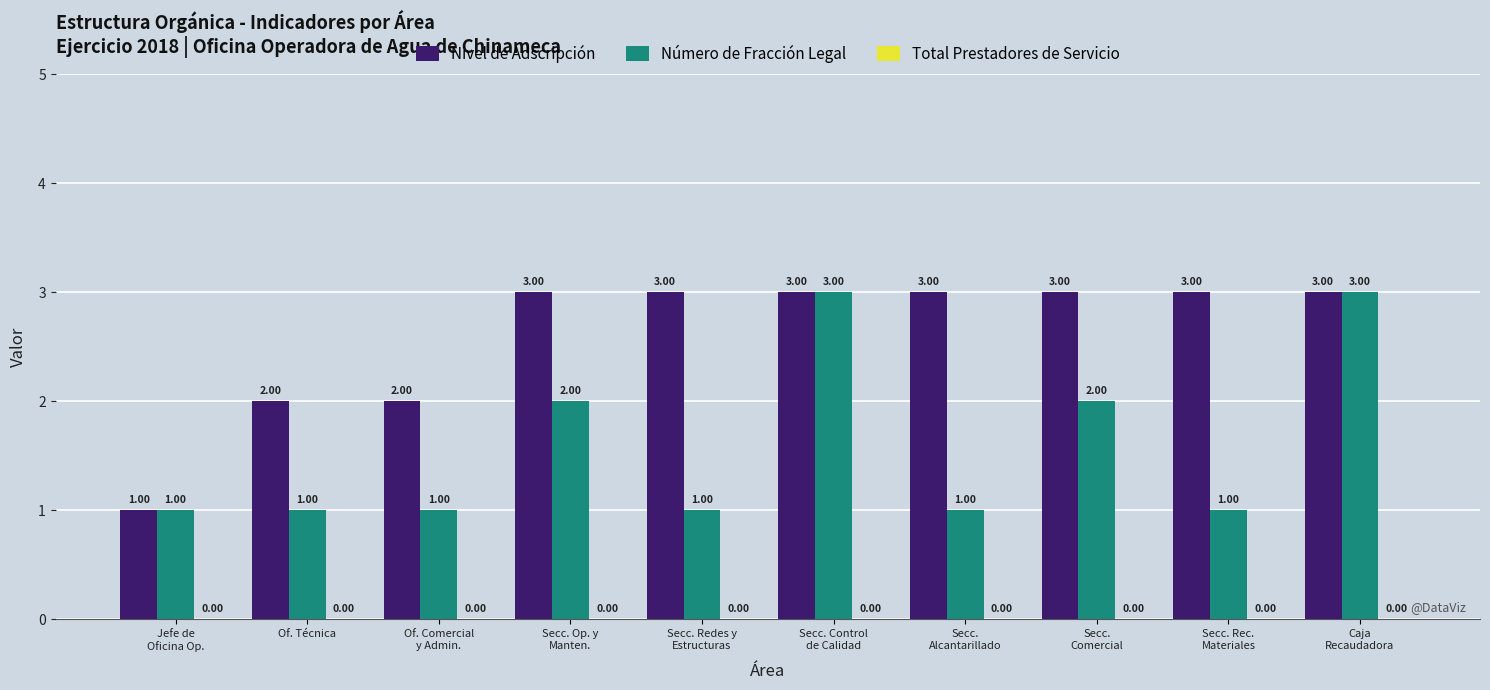

What is the average value of the Número de Fracción Legal series?

2